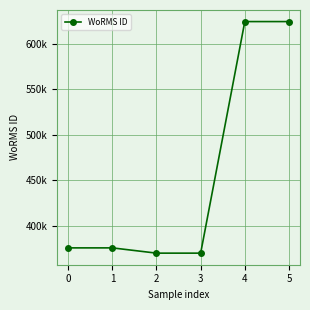

What value does the data have at 2, to the nearest 100?

370100